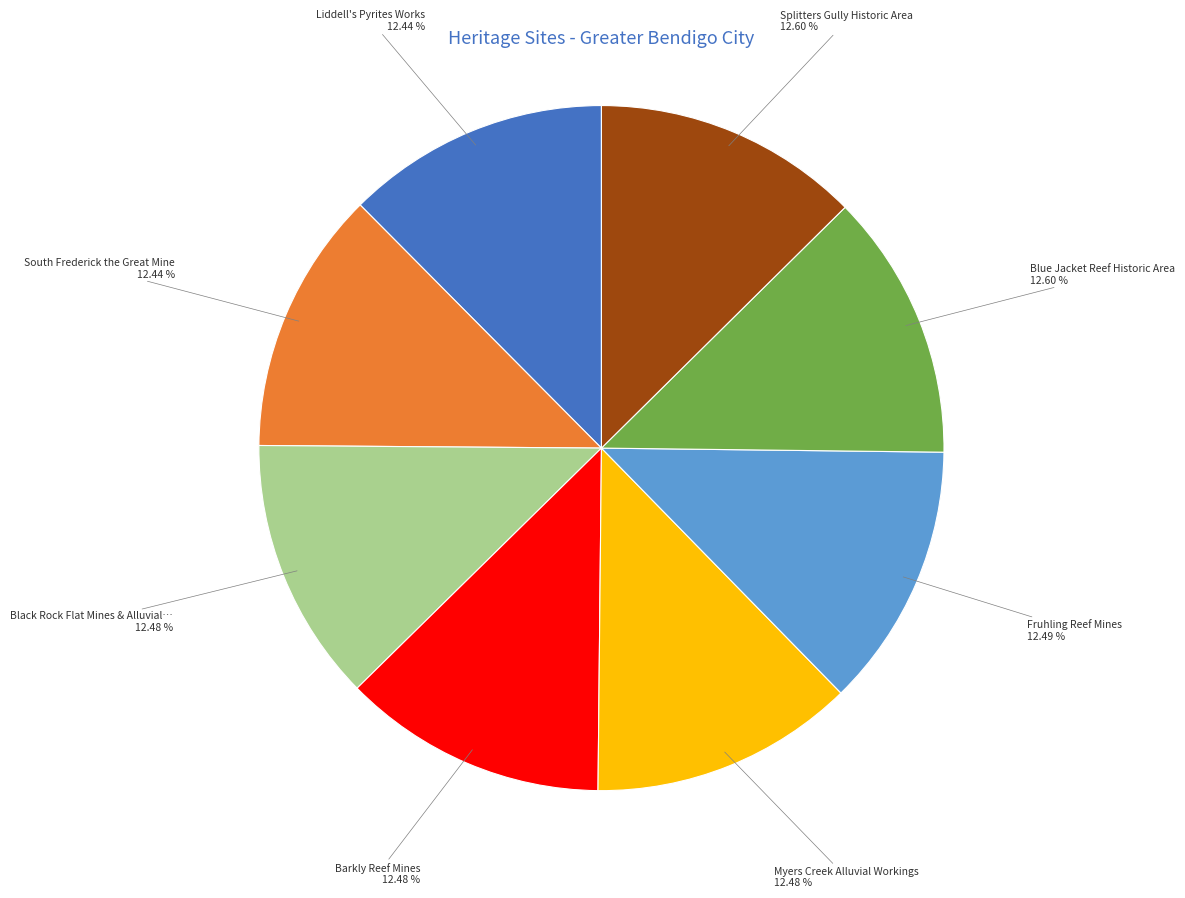

Does any single category account for the majority?

No